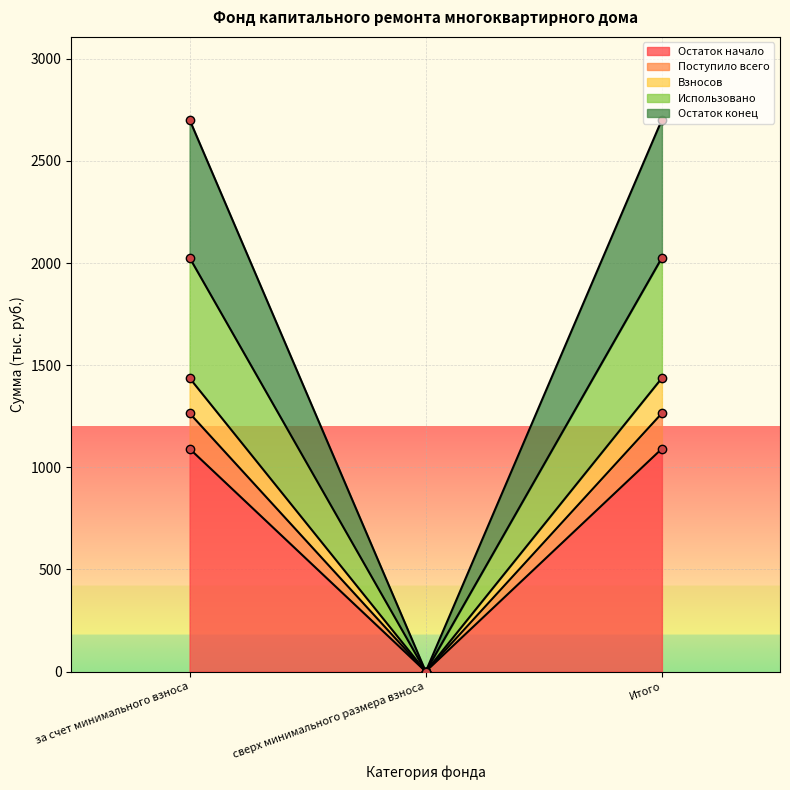

What is the label of the 2nd point from the right?

сверх минимального размера взноса